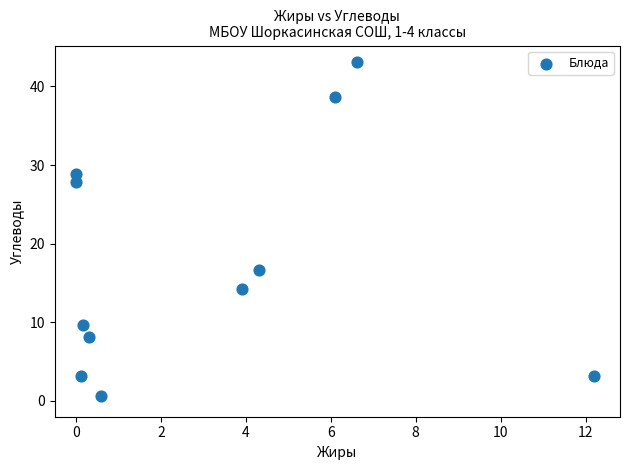

What Y value in the scatter plot is closest to 21?

16.7